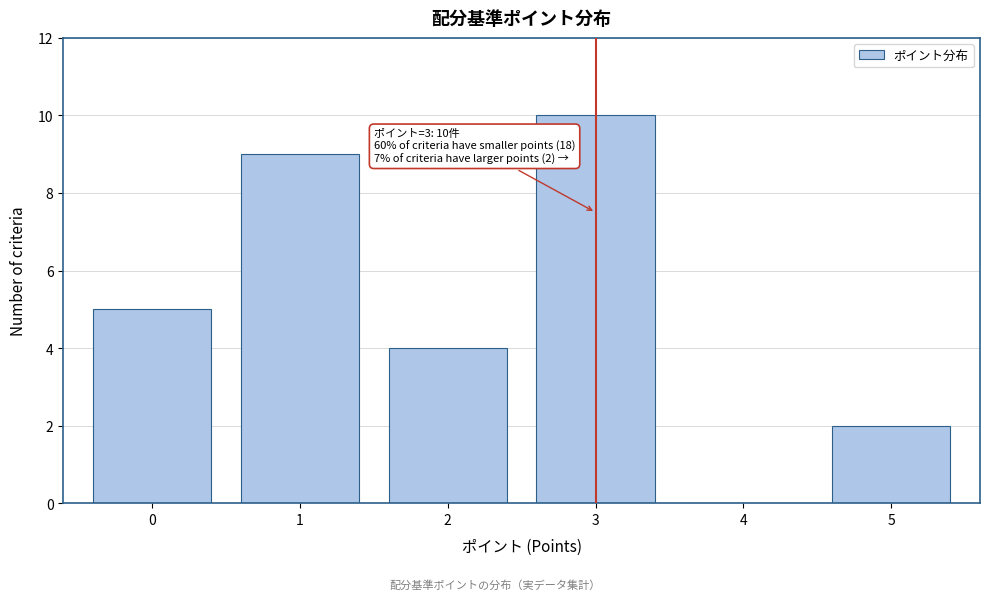

Reading left to right, transcribe all the data shown in this chart.

0=5	1=9	2=4	3=10	4=0	5=2